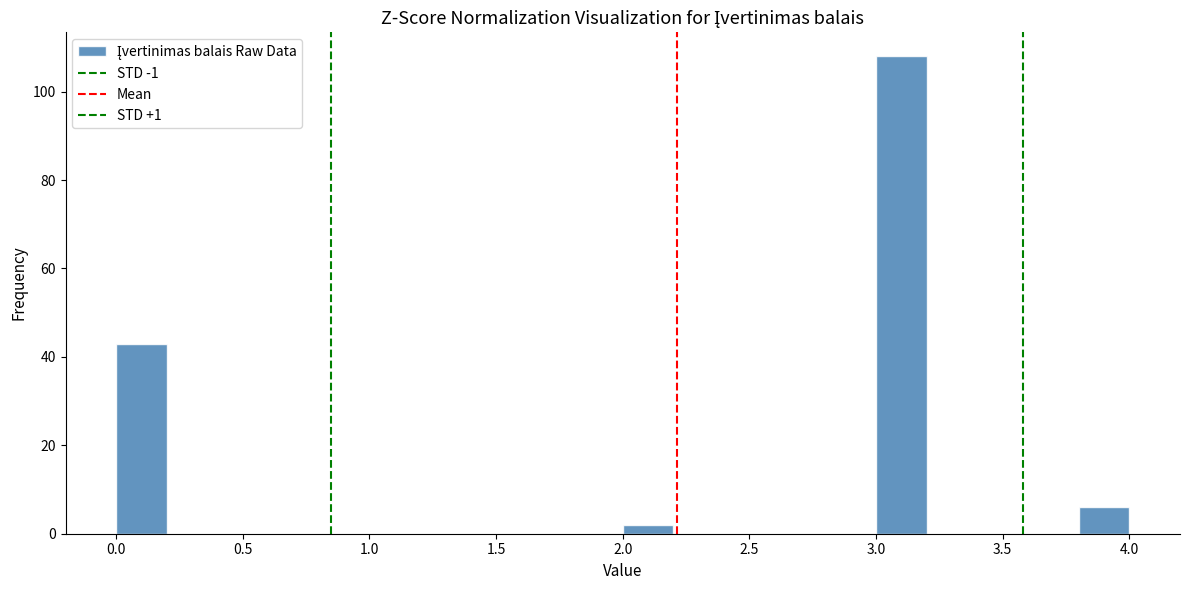

Reading left to right, transcribe this chart: for each bar, give the range it covers on the x-axis and its height. The values are not printed on the chart, so give them approximately, as read against the axis.

0.0 to 0.2: 44
0.2 to 0.4: 0
0.4 to 0.6: 0
0.6 to 0.8: 0
0.8 to 1.0: 0
1.0 to 1.2: 0
1.2 to 1.4: 0
1.4 to 1.6: 0
1.6 to 1.8: 0
1.8 to 2.0: 0
2.0 to 2.2: 2
2.2 to 2.4: 0
2.4 to 2.6: 0
2.6 to 2.8: 0
2.8 to 3.0: 0
3.0 to 3.2: 108
3.2 to 3.4: 0
3.4 to 3.6: 0
3.6 to 3.8: 0
3.8 to 4.0: 6